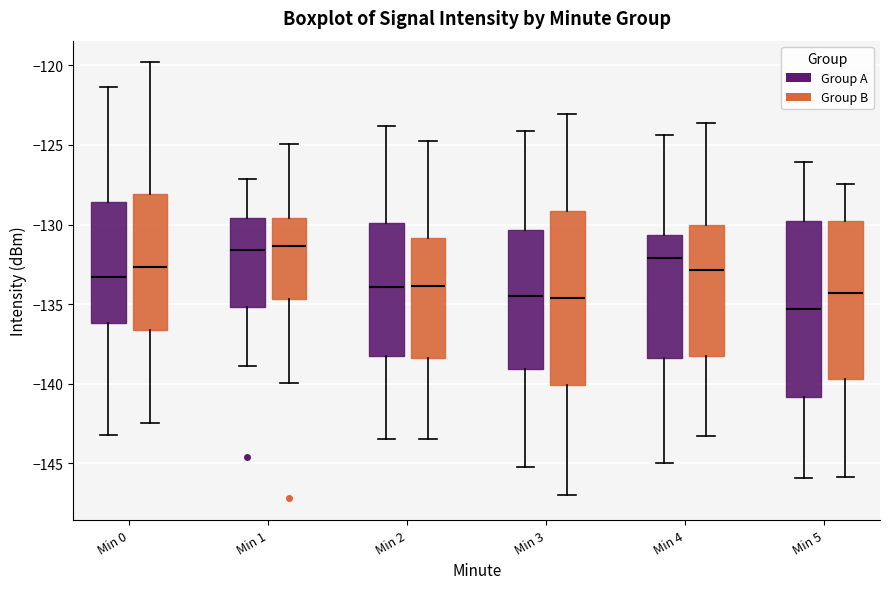

Reading left to right, transcribe this box plot: for each box, give where its median line is, the range the box spans, and where its two whiskers end, as read against the y-axis. The values are not printed on the chart, so give them approximately, as read against the axis.

Min 0 (Group A): median -133.5, box -136.0 to -128.5, whiskers -143.0 to -121.5
Min 0 (Group B): median -132.5, box -136.5 to -128.0, whiskers -142.5 to -120.0
Min 1 (Group A): median -131.5, box -135.0 to -129.5, whiskers -139.0 to -127.0
Min 1 (Group B): median -131.5, box -134.5 to -129.5, whiskers -140.0 to -125.0
Min 2 (Group A): median -134.0, box -138.5 to -130.0, whiskers -143.5 to -124.0
Min 2 (Group B): median -134.0, box -138.5 to -131.0, whiskers -143.5 to -124.5
Min 3 (Group A): median -134.5, box -139.0 to -130.5, whiskers -145.0 to -124.0
Min 3 (Group B): median -134.5, box -140.0 to -129.0, whiskers -147.0 to -123.0
Min 4 (Group A): median -132.0, box -138.5 to -130.5, whiskers -145.0 to -124.5
Min 4 (Group B): median -133.0, box -138.5 to -130.0, whiskers -143.5 to -123.5
Min 5 (Group A): median -135.5, box -141.0 to -130.0, whiskers -146.0 to -126.0
Min 5 (Group B): median -134.5, box -139.5 to -130.0, whiskers -146.0 to -127.5